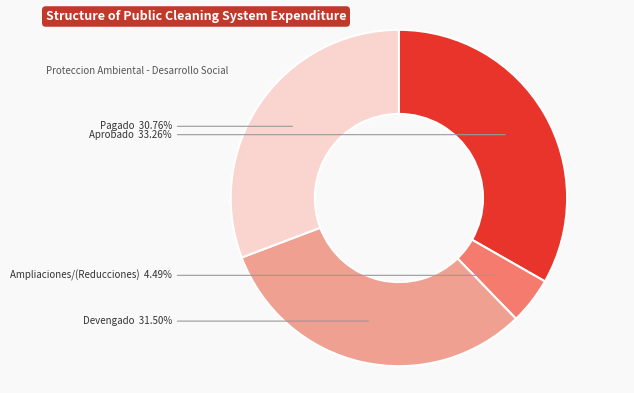

To the nearest percent, what is the difference between the Pagado and Ampliaciones/(Reducciones) slice percentages?

26%